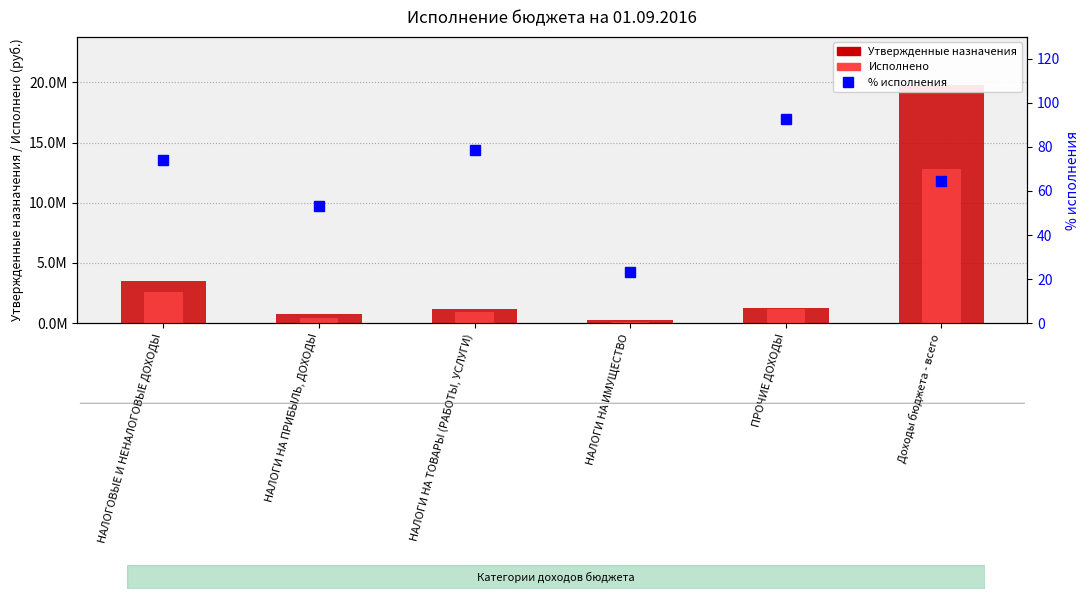

What is the spread (max minus min) of values at НАЛОГИ НА ТОВАРЫ (РАБОТЫ, УСЛУГИ)?

1161021.3